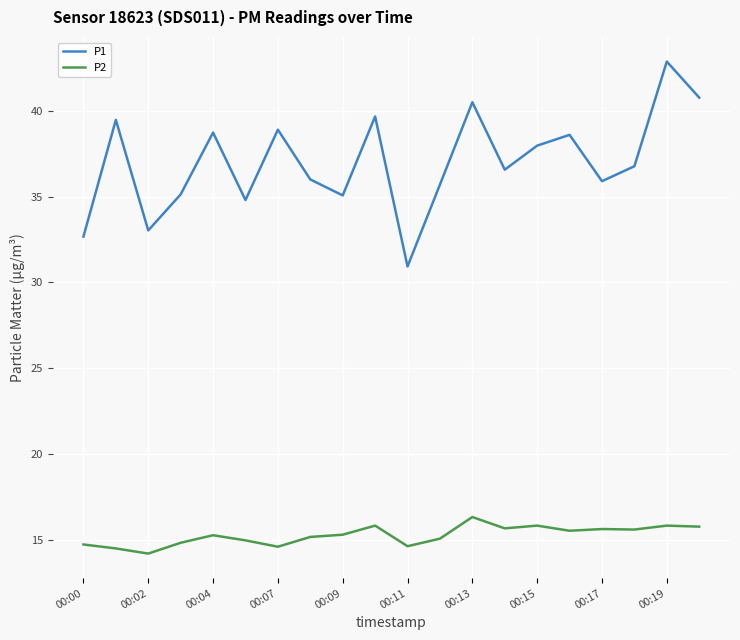

What is the difference between the maximum and minimum values in the P1 series?

11.9